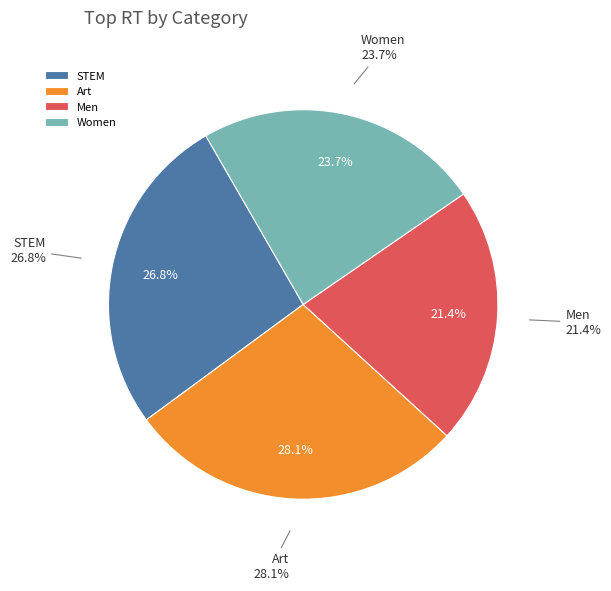

Does 16 represent more than half of the total?

No